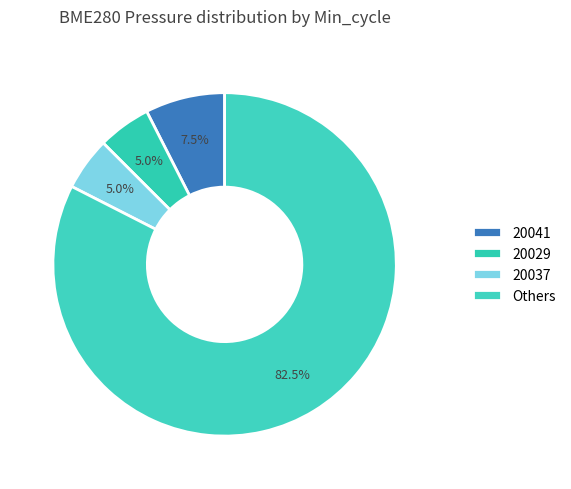

Count the number of slices in the pie.

4